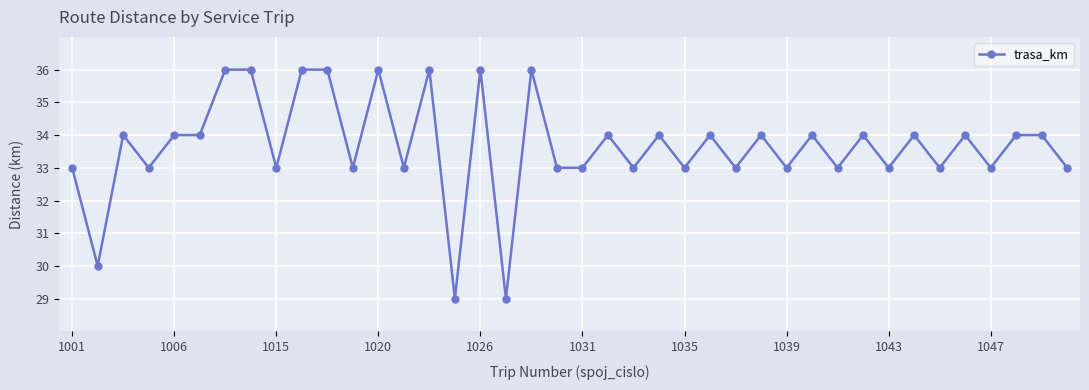

What is the smallest value displayed?

29